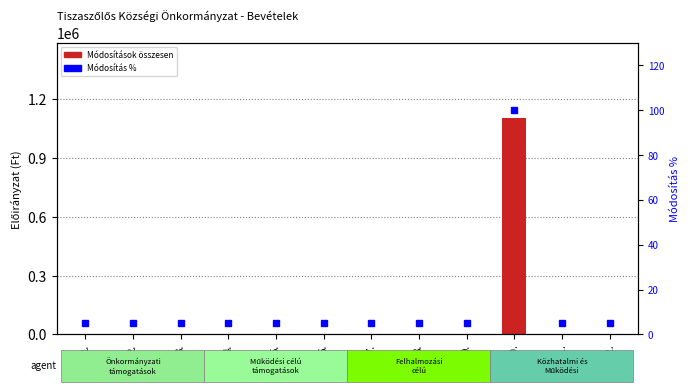

How many data points in Módosítások összesen are above 0?

1